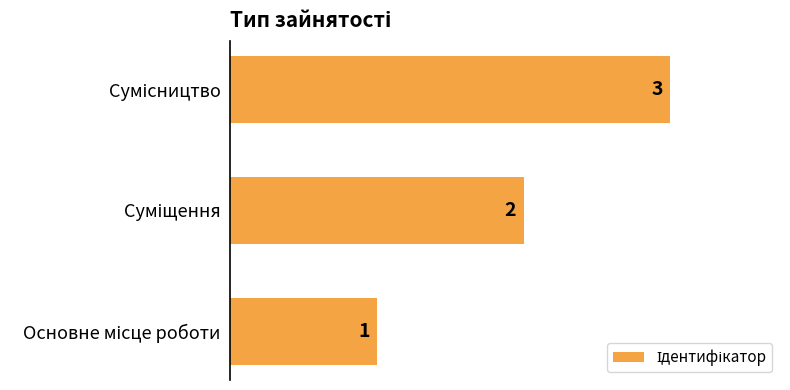

How many bars are there in total?

3